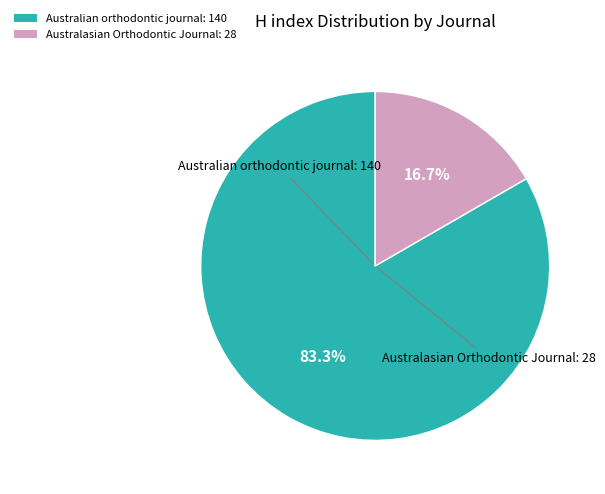

What is the smallest slice in the pie chart?

Australasian Orthodontic Journal: 28